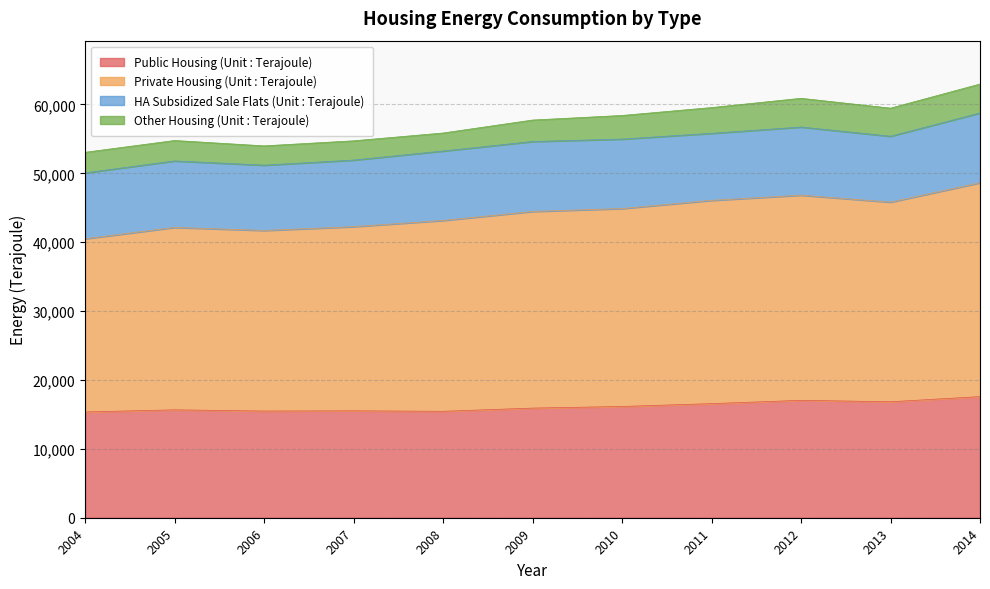

True or false: Public Housing (Unit : Terajoule) has a value of 3403 at 2007.

False